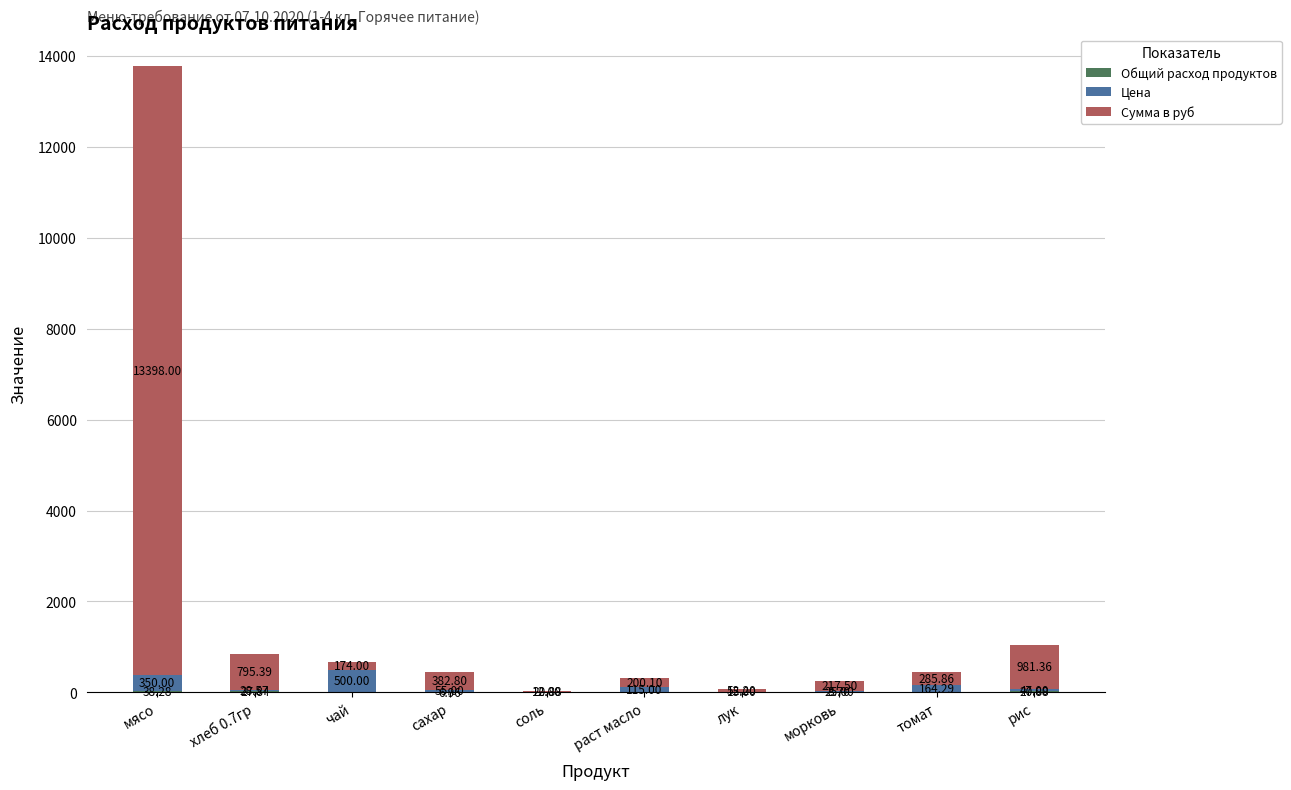

Does the chart contain stacked bars?

Yes